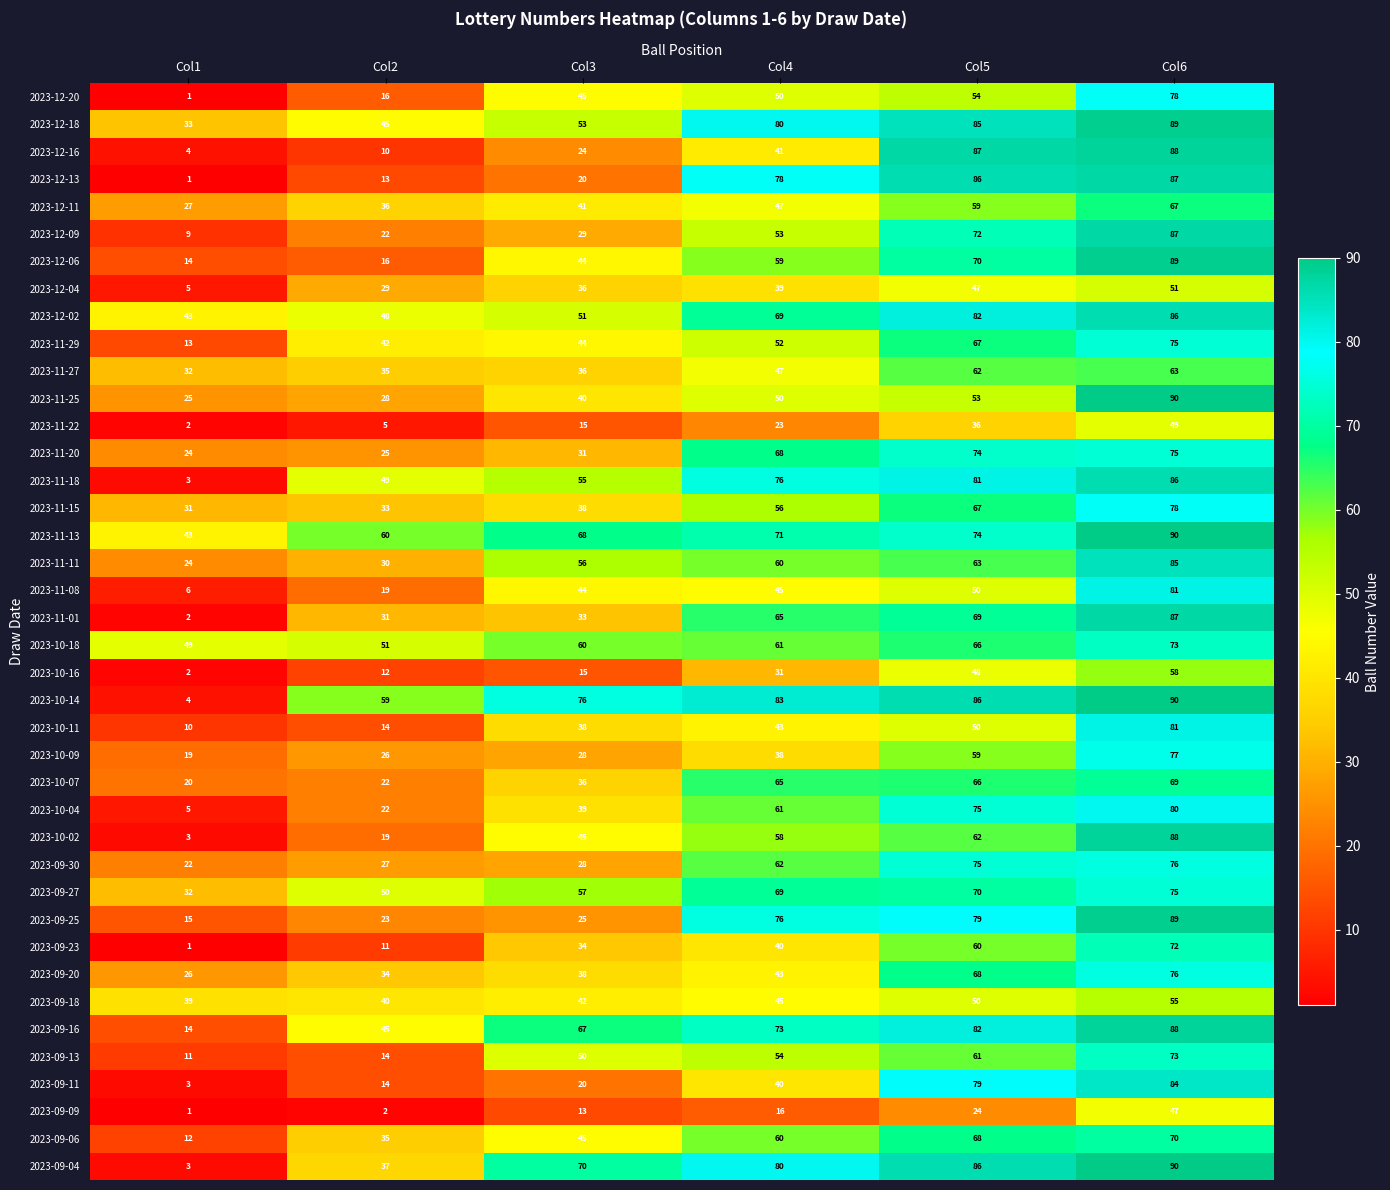

Count the number of data series in this chart.

40